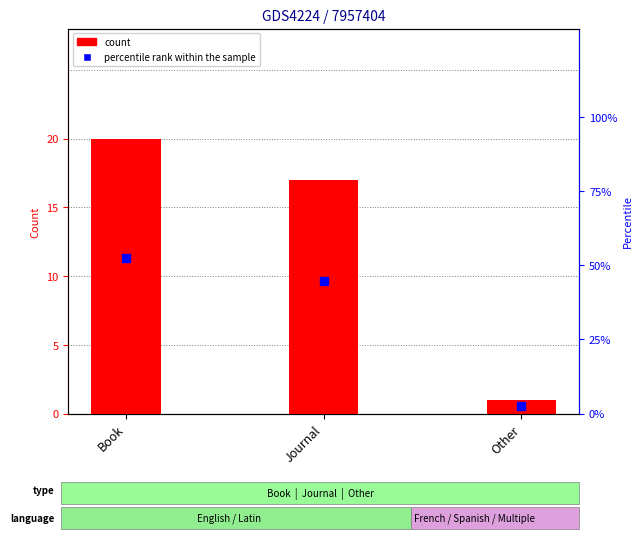

What are all the series names shown in the legend?

count, percentile rank within the sample